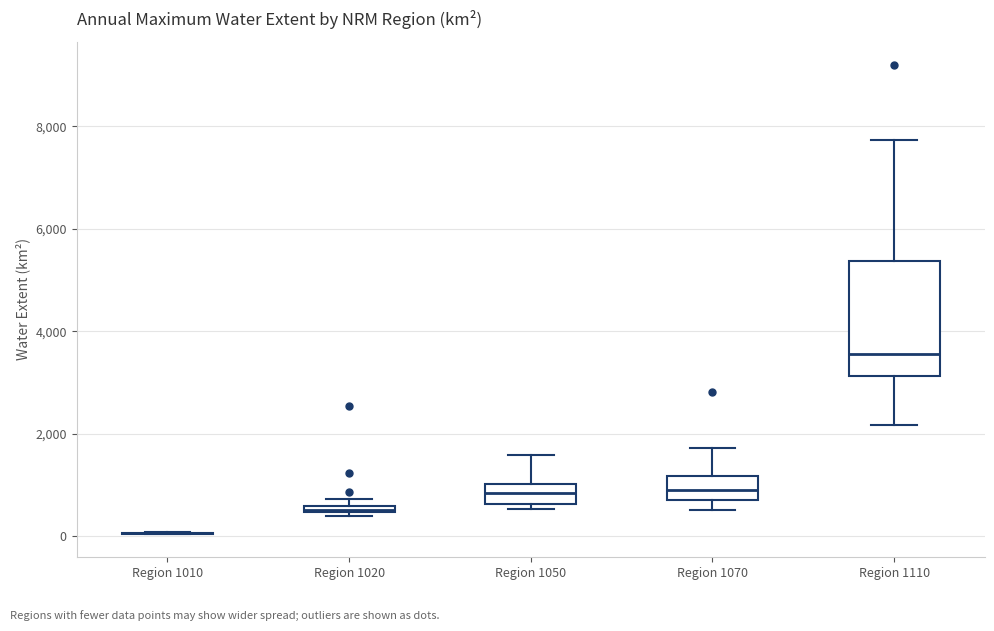

Which box is the tallest, from its lower edge to its upper edge?

Region 1110